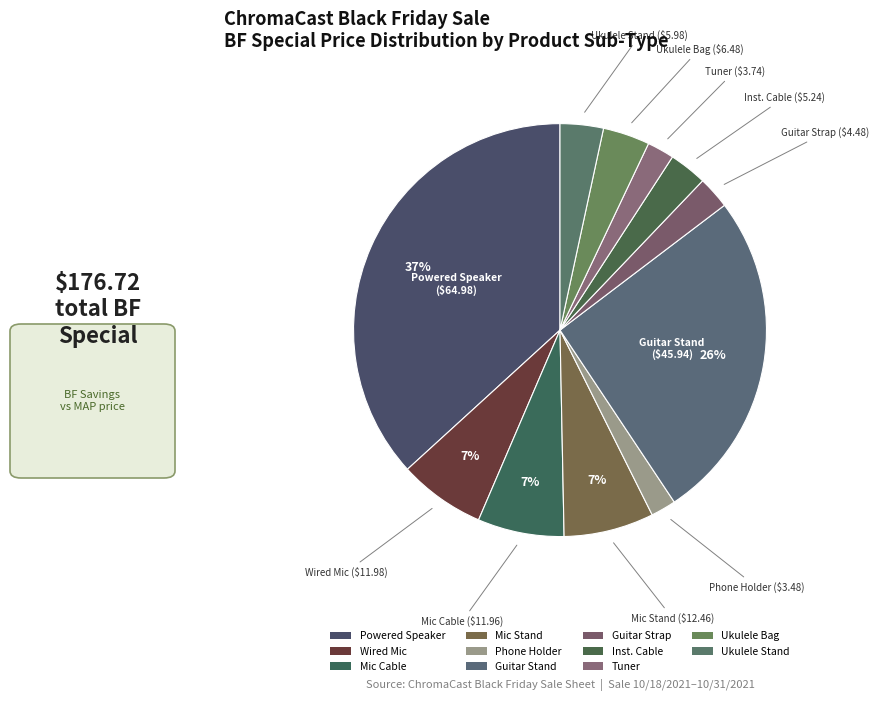

Is there any slice that represents more than half of the pie?

No